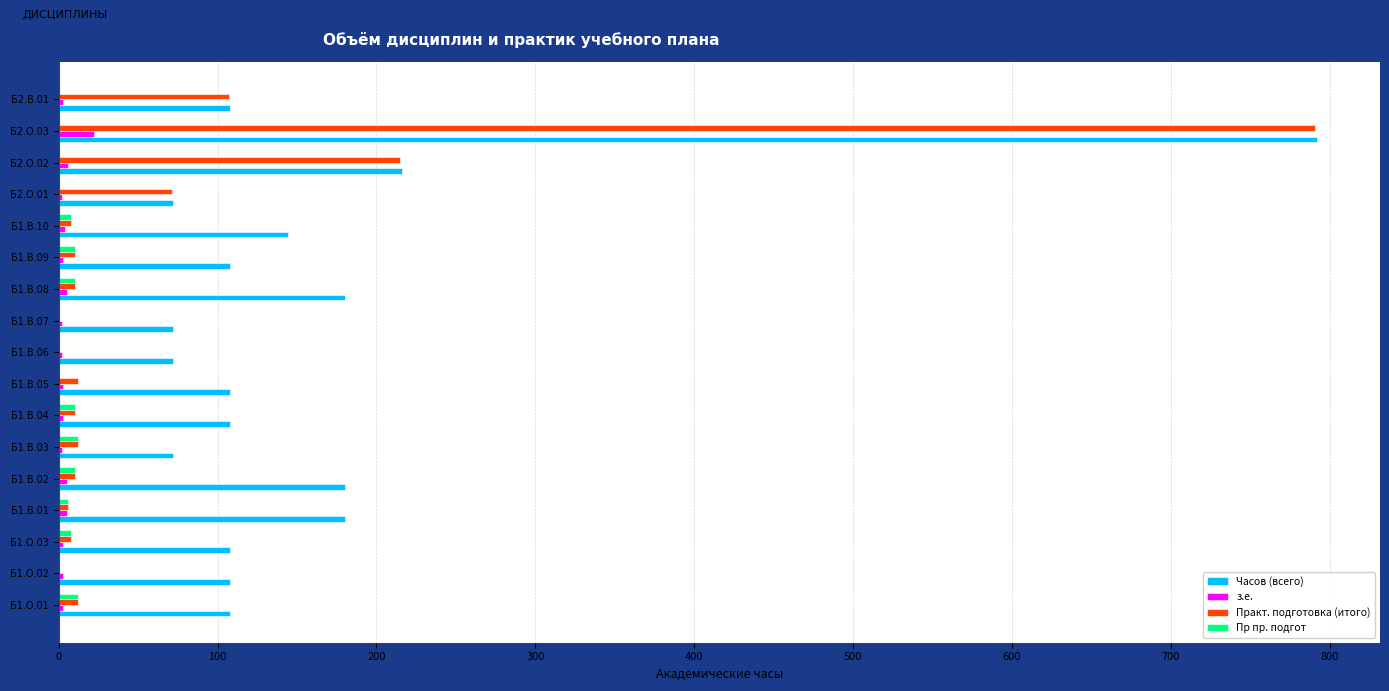

Which series has the largest total across all categories?

Часов (всего)